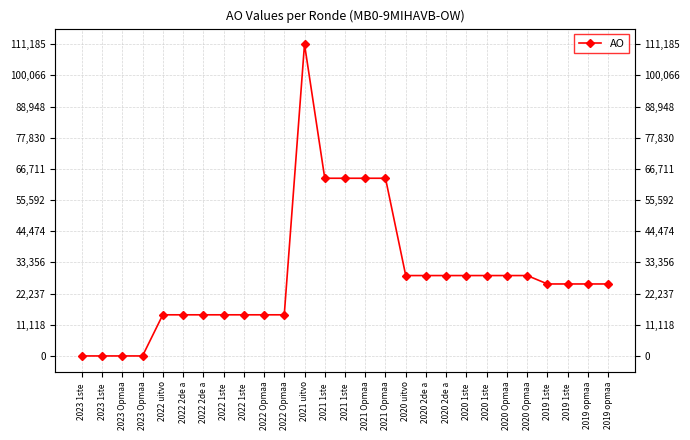

Reading right to left, extract all data points from this chart.

25669	25669	25669	25669	28669	28669	28669	28669	28669	28669	28669	63370	63370	63370	63370	111185	14669	14669	14669	14669	14669	14669	14669	0	0	0	0